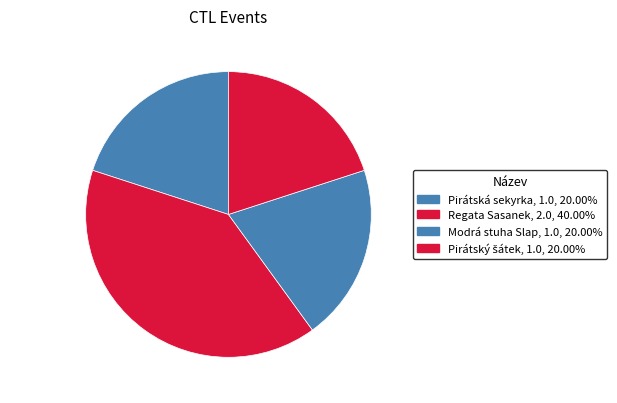

Is it true that Regata Sasanek is 40% of the pie?

True